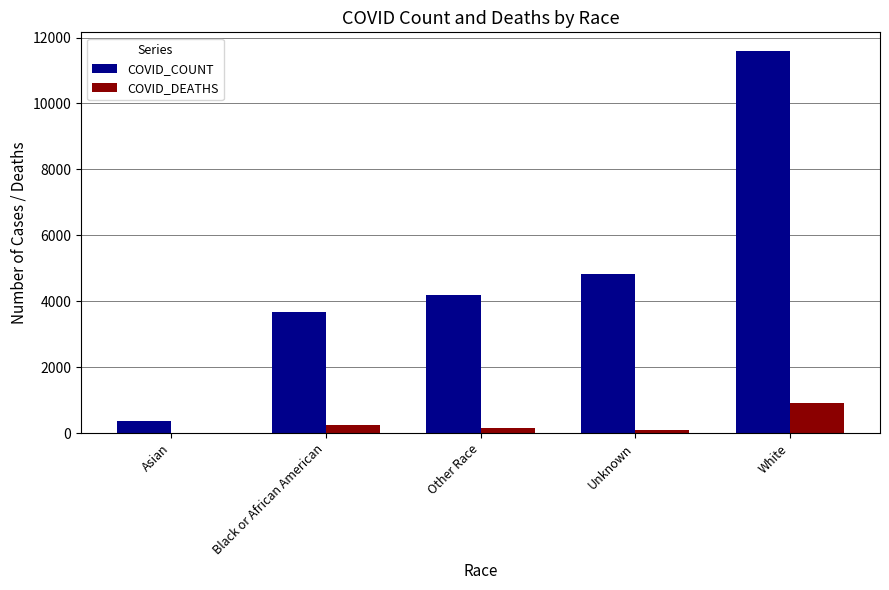

How many series are shown in this chart?

2